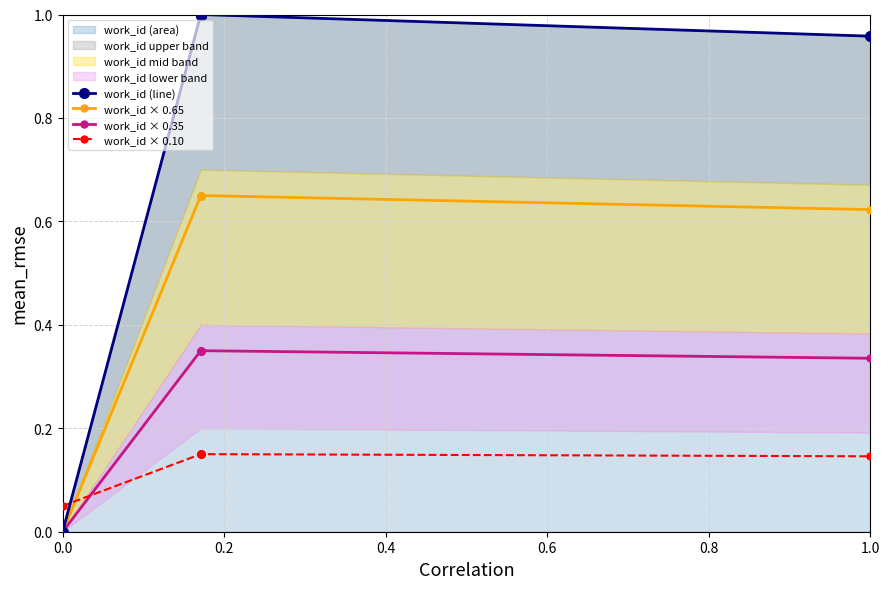

Which series ends up on top after the final intersection of work_id × 0.35 and work_id × 0.10?

work_id × 0.35